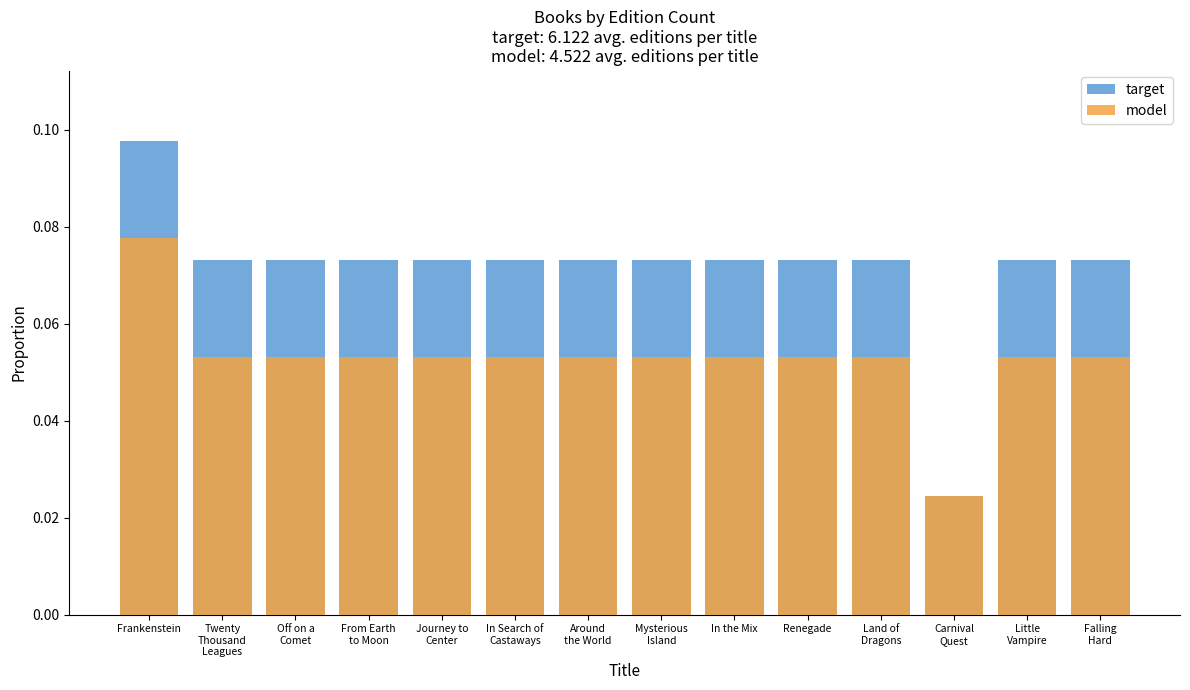

How many categories are shown in the chart?

14